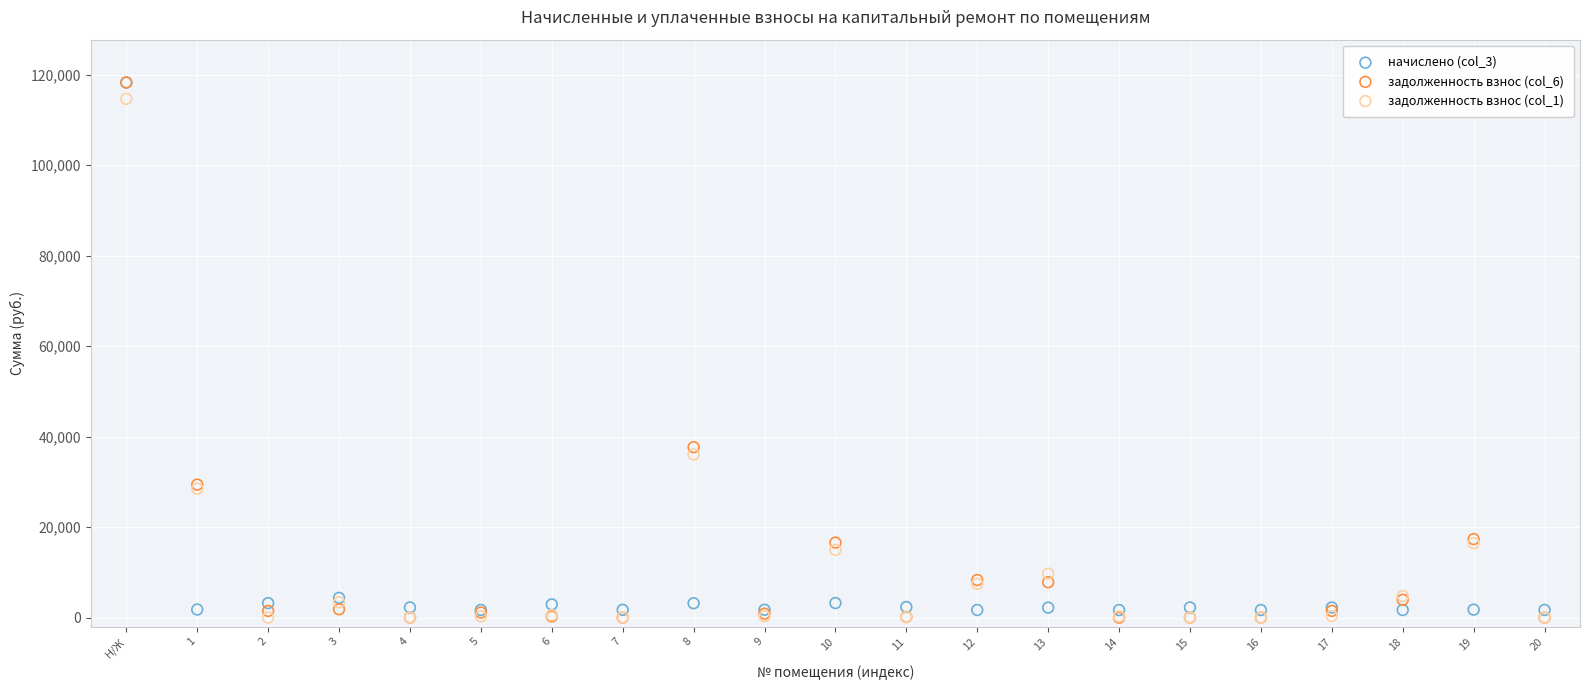

Across all series, what Y value is closest to 59146?

37678.6